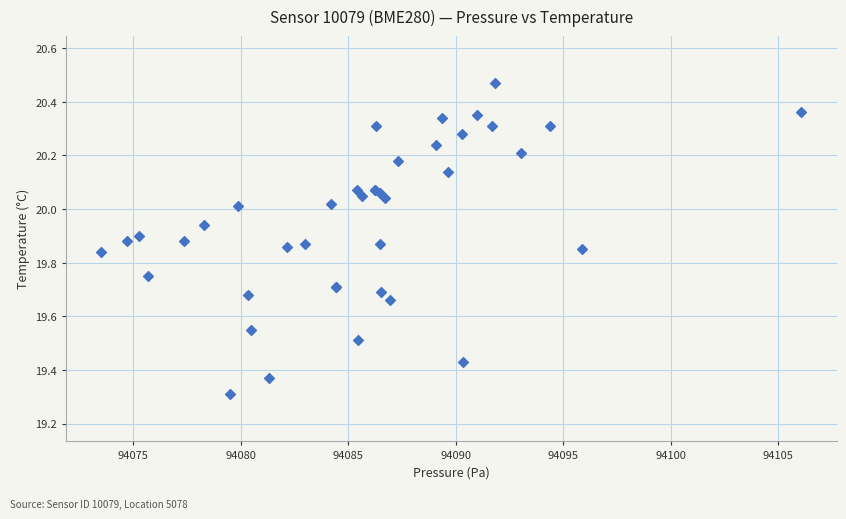

What Y value in the scatter plot is closest to 19?

19.3